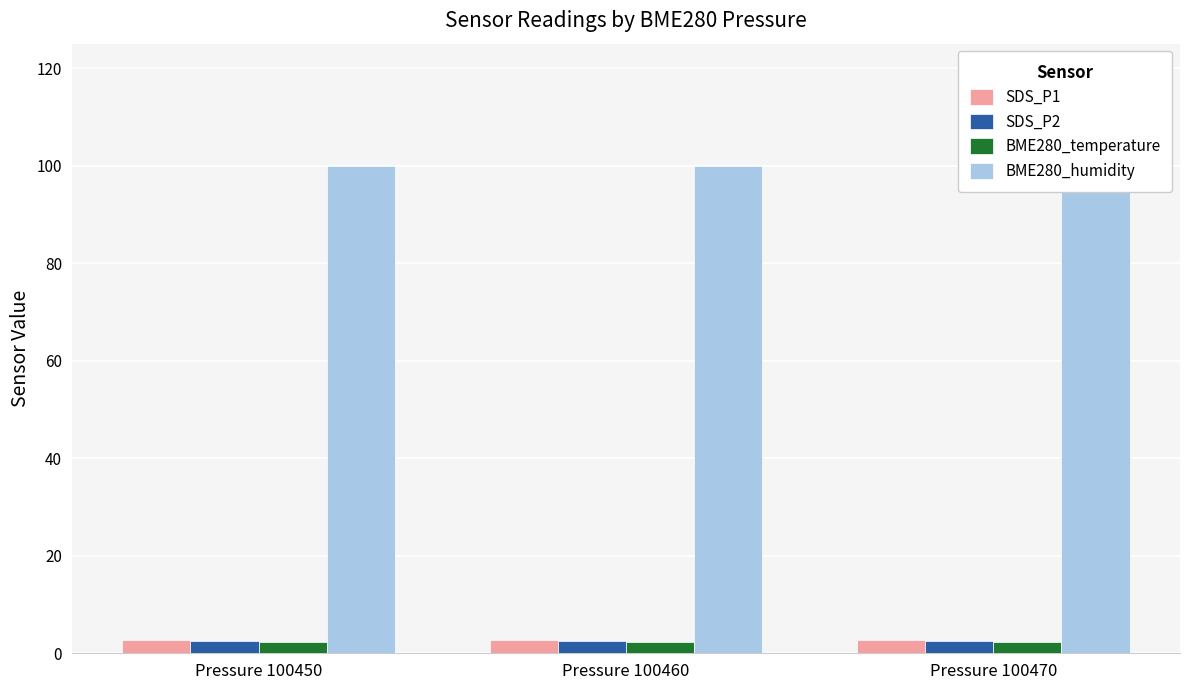

Reading left to right, transcribe all the data shown in this chart.

SDS_P1: Pressure 100450=2.7	Pressure 100460=2.7	Pressure 100470=2.7
SDS_P2: Pressure 100450=2.6	Pressure 100460=2.6	Pressure 100470=2.6
BME280_temperature: Pressure 100450=2.4	Pressure 100460=2.4	Pressure 100470=2.4
BME280_humidity: Pressure 100450=100.0	Pressure 100460=100.0	Pressure 100470=100.0